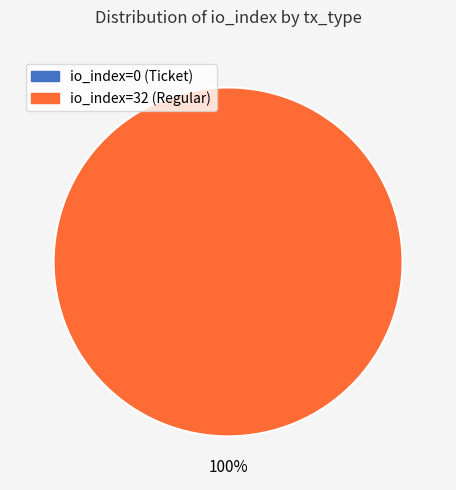

Which slice is the smallest?

io_index=0 (Ticket)